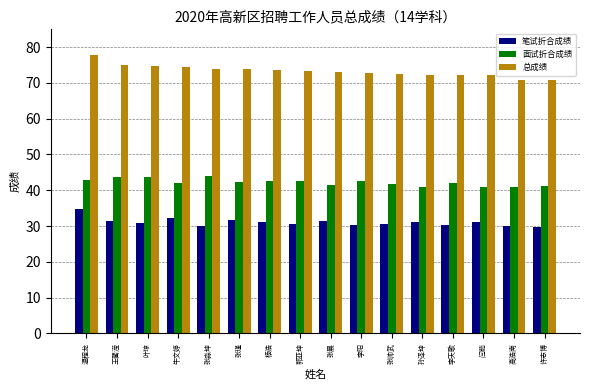

How many bars are there in each group?

3